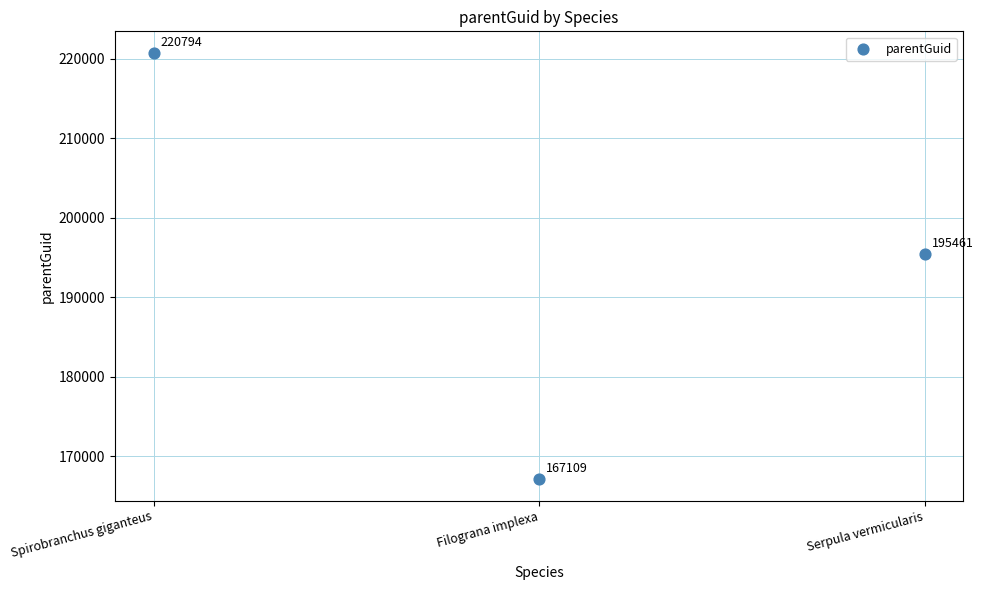

What is the range of Y values (max minus min)?

53685